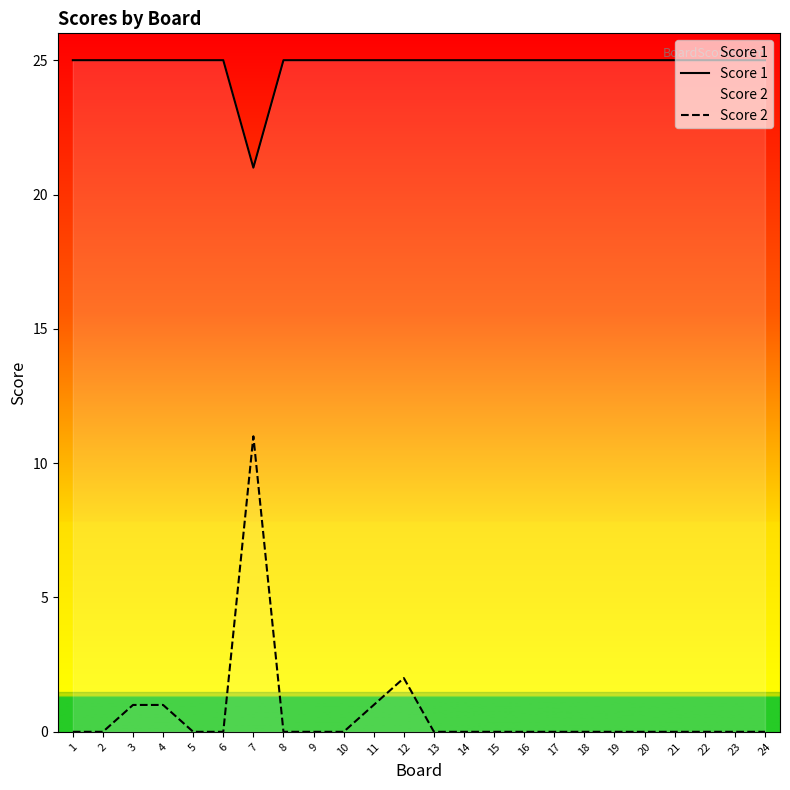

What is the total value across all series at 24?

25